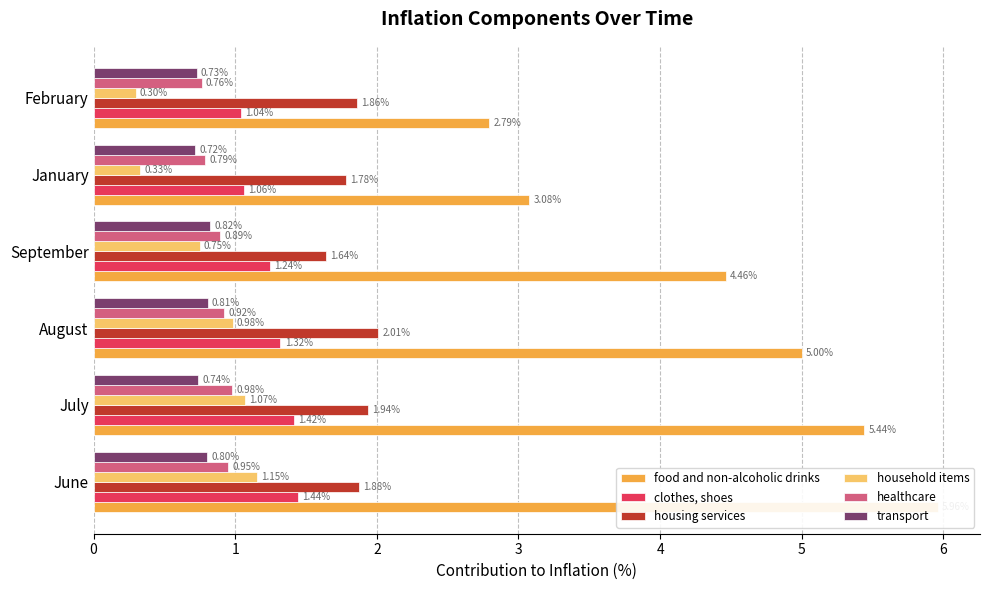

How many series are shown in this chart?

6